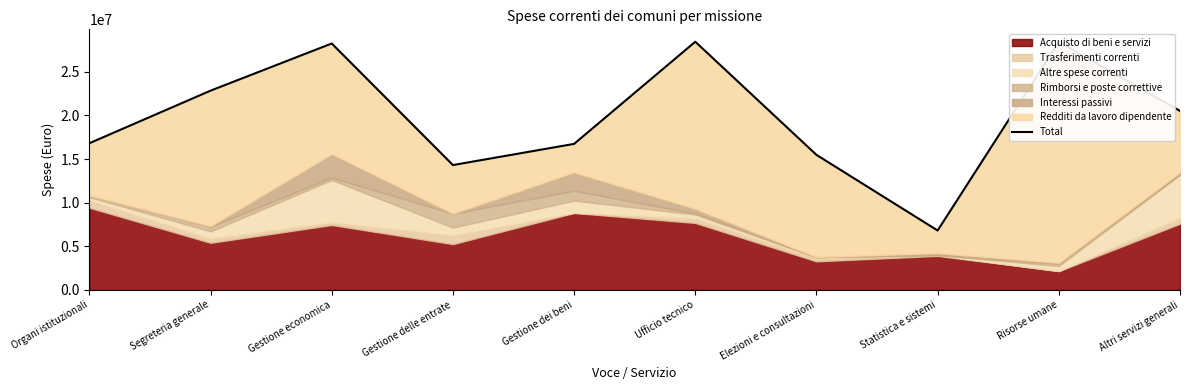

Reading left to right, extract all data points from this chart.

16813826.9	22841699.7	28249740.9	14311340.1	16738756.2	28451265.1	15479492.2	6805878.9	28442983.5	20522012.1